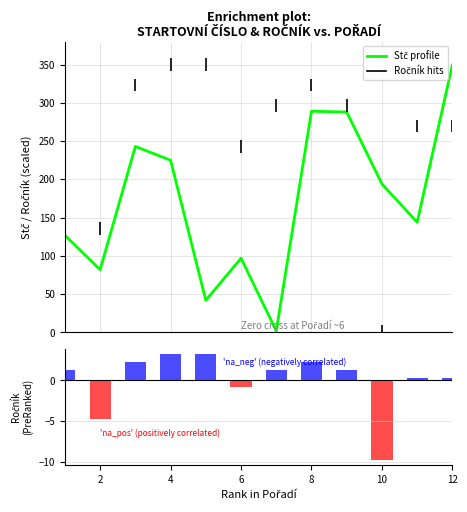

How many data points in Stč are above 194?

5